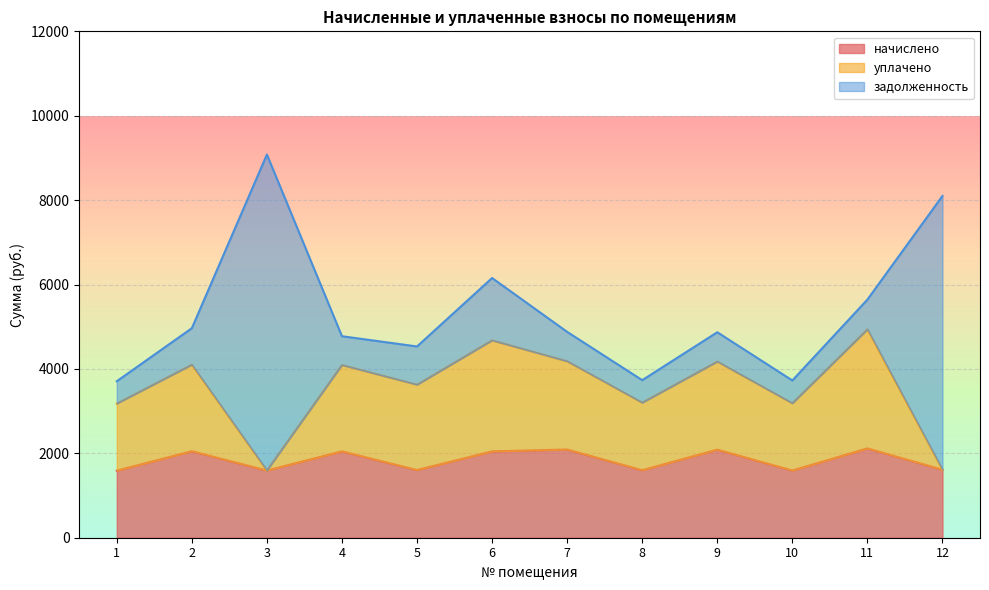

Where does the уплачено series first go above 4092?

2